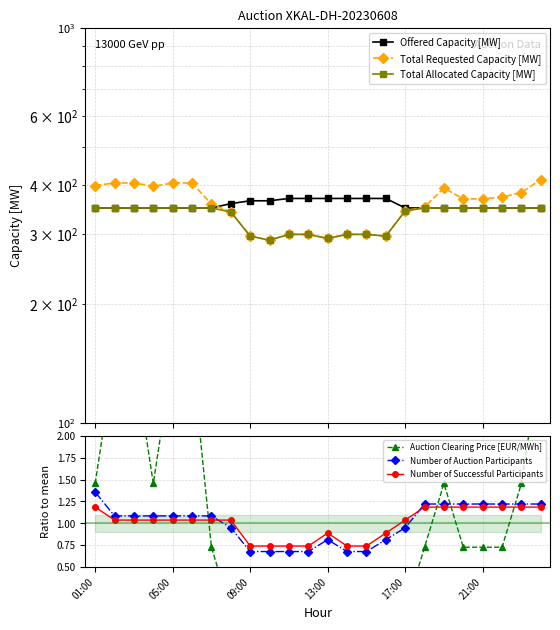

Which category has the lowest value in the Offered Capacity [MW] series?

01:00